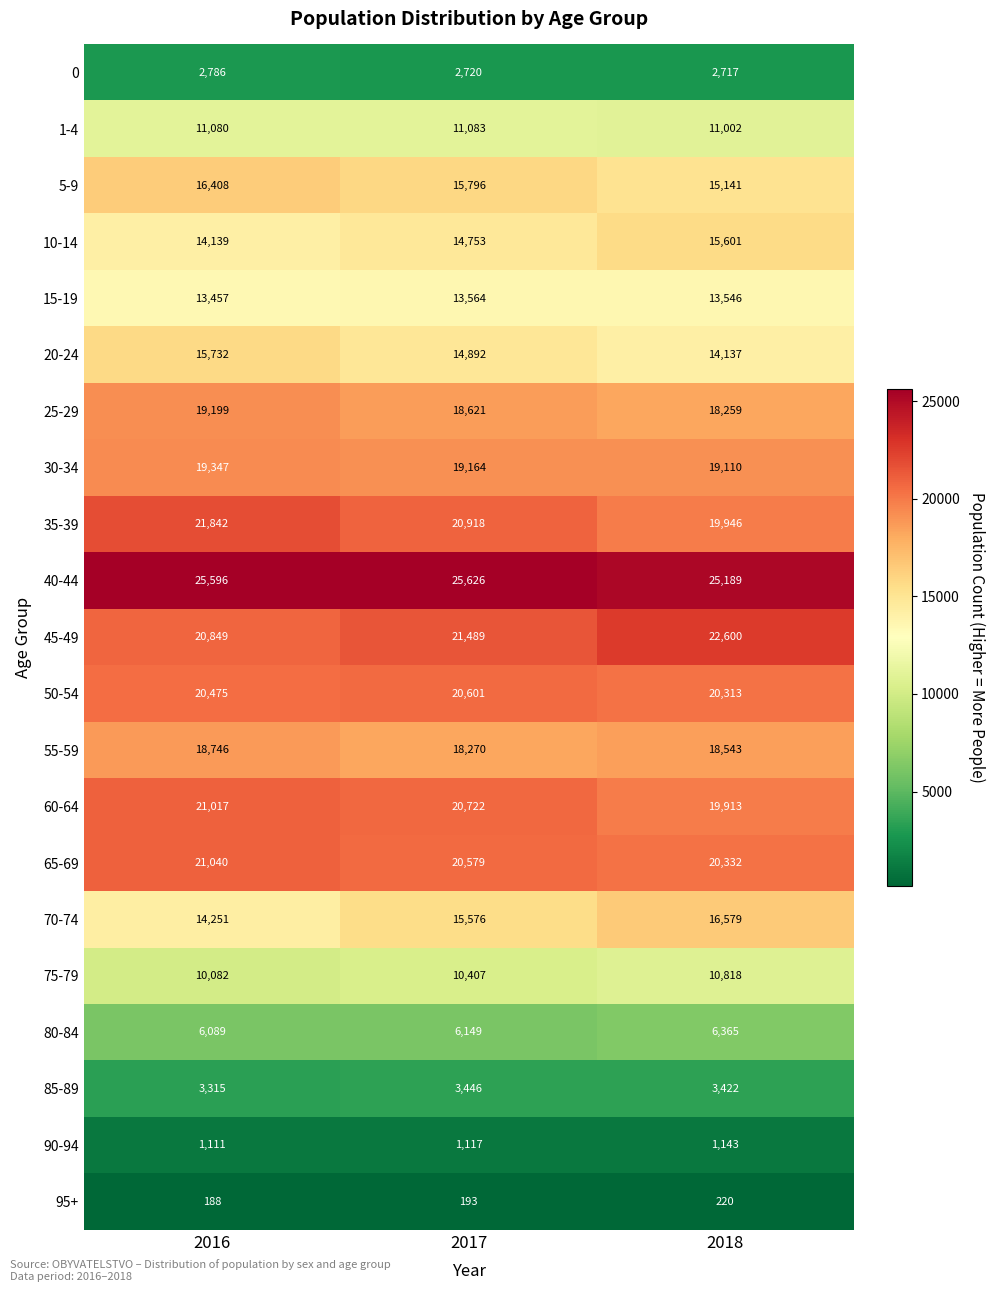

What is the maximum value shown in the chart?

25626